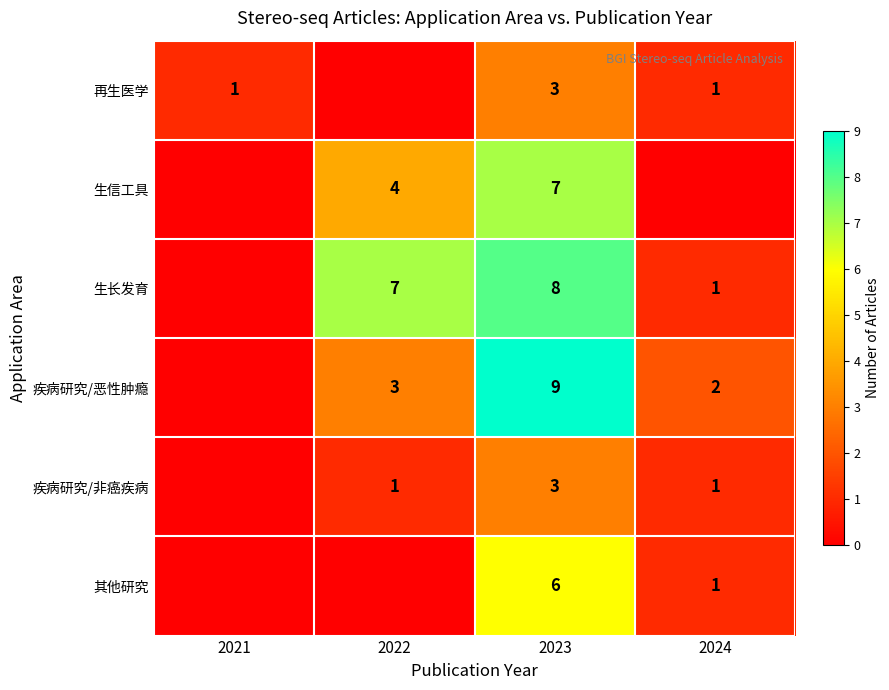

The value of 疾病研究/恶性肿瘾 at 2024 is 2. True or false?

True